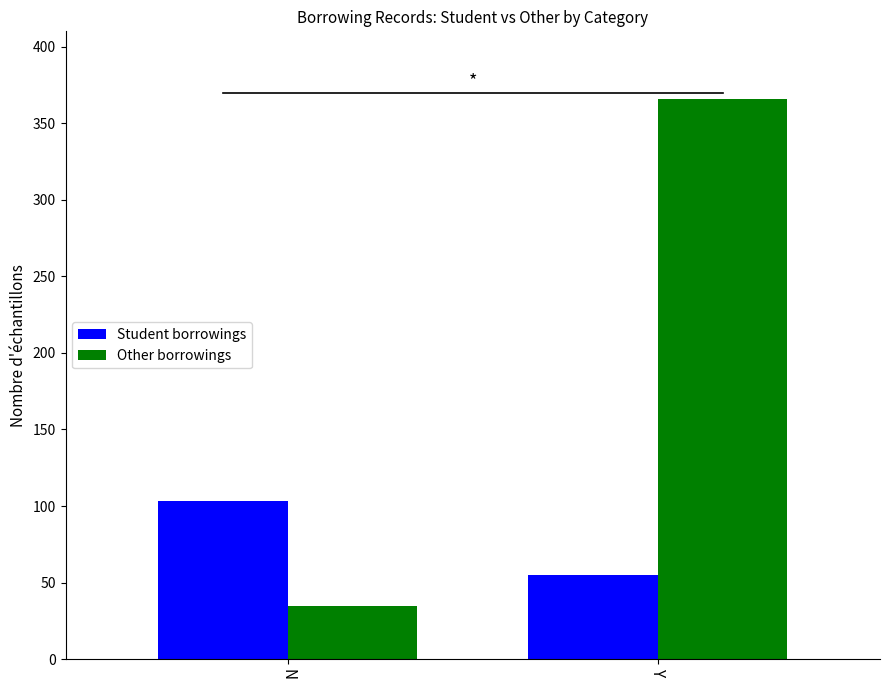

What is the value of the Student borrowings bar at the 1st from the left?

103